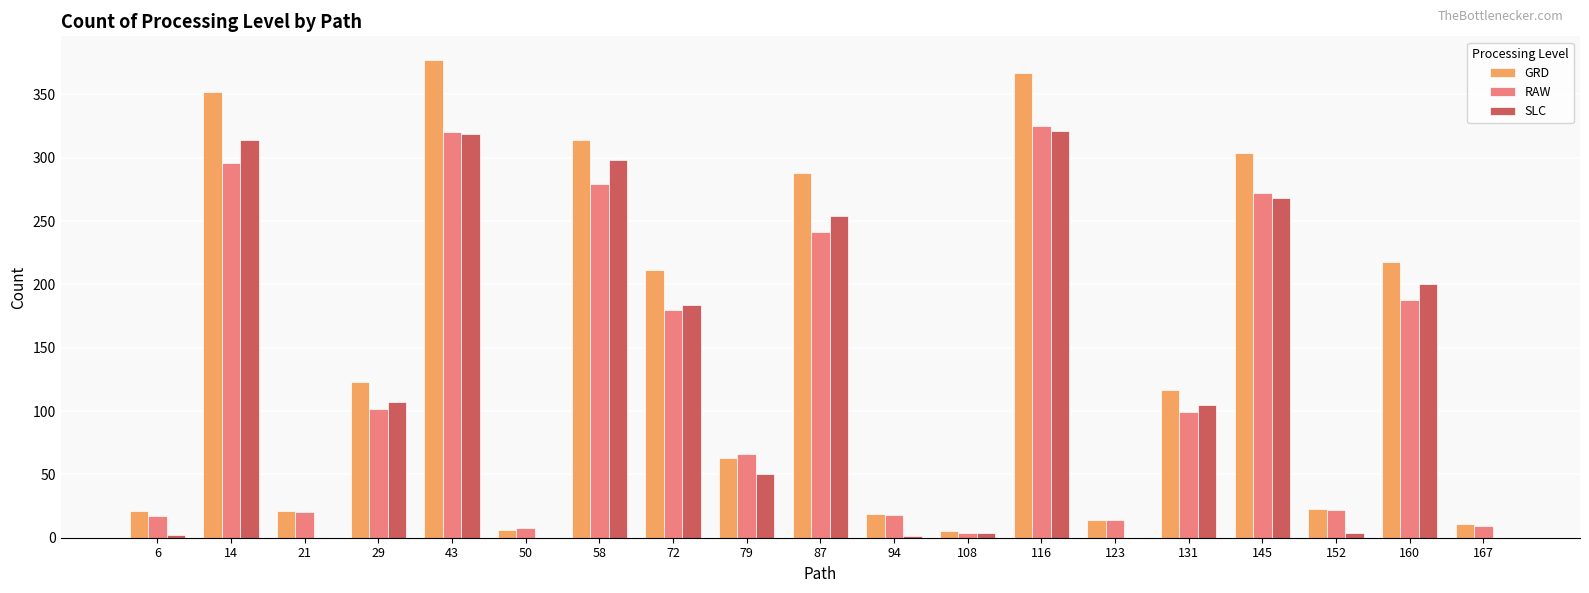

How many series are shown in this chart?

3